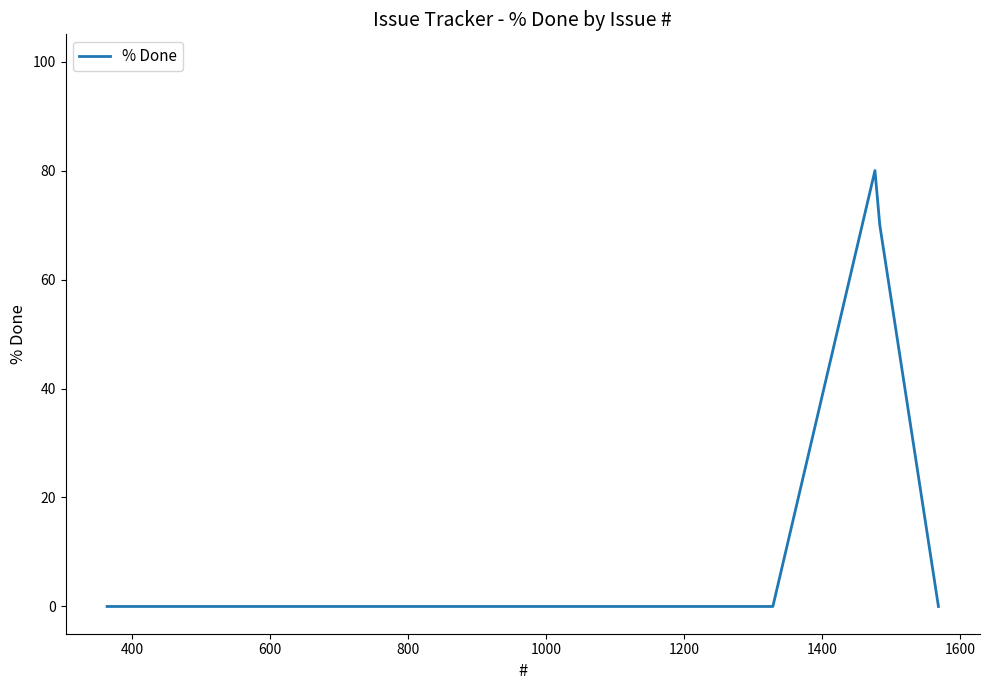

What is the greatest value displayed?

80